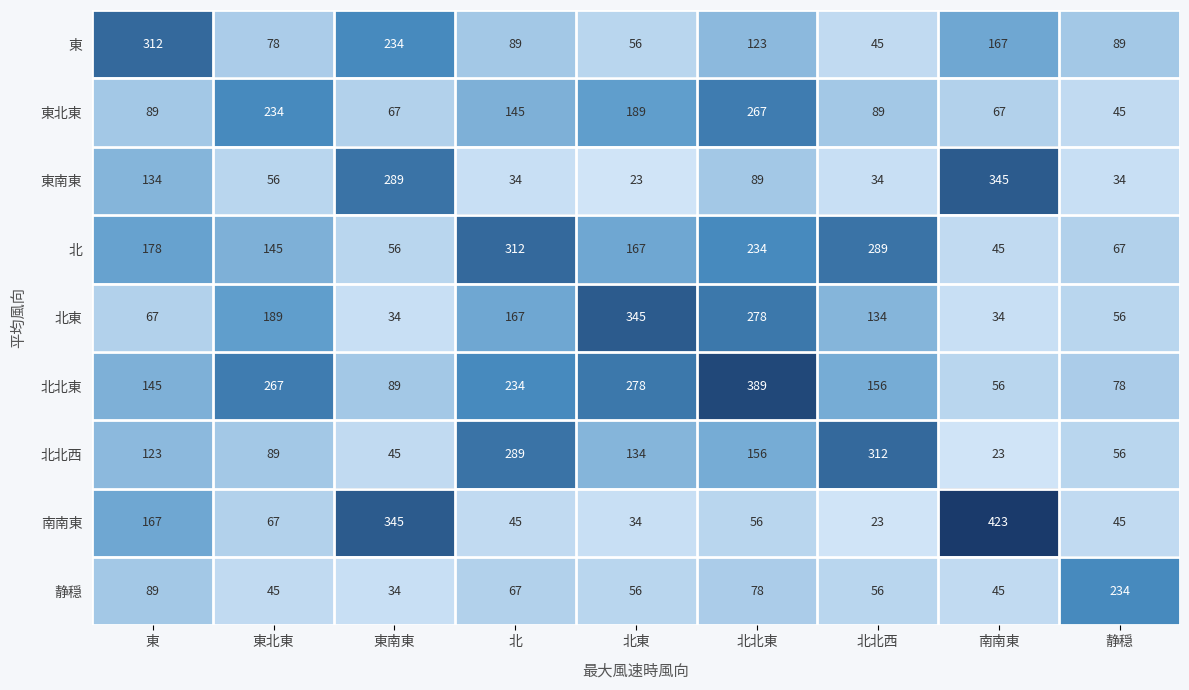

What is the spread (max minus min) of values at 東?

245